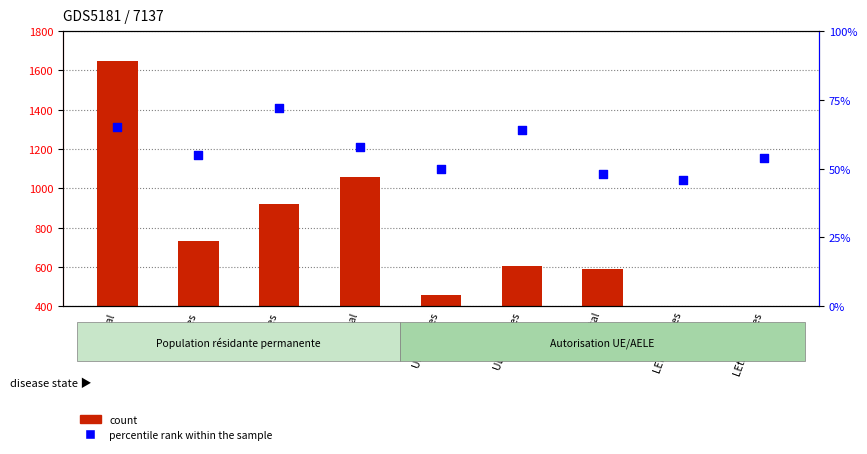

Which series has the largest total across all categories?

count